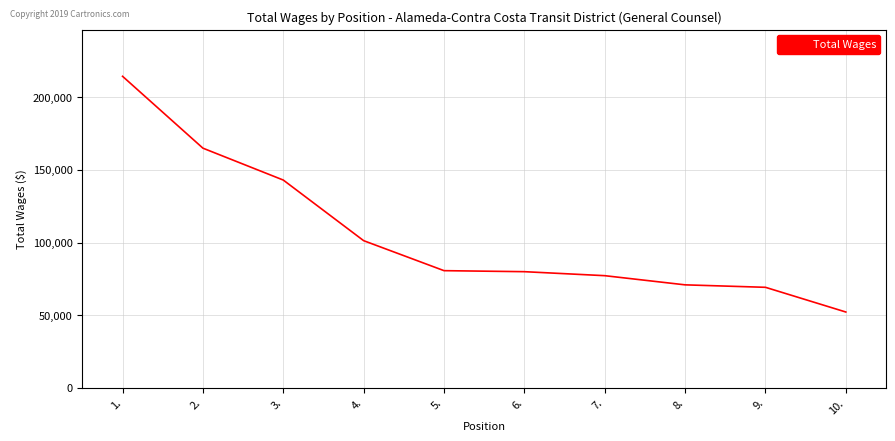

Which label corresponds to the smallest value in the chart?

10.